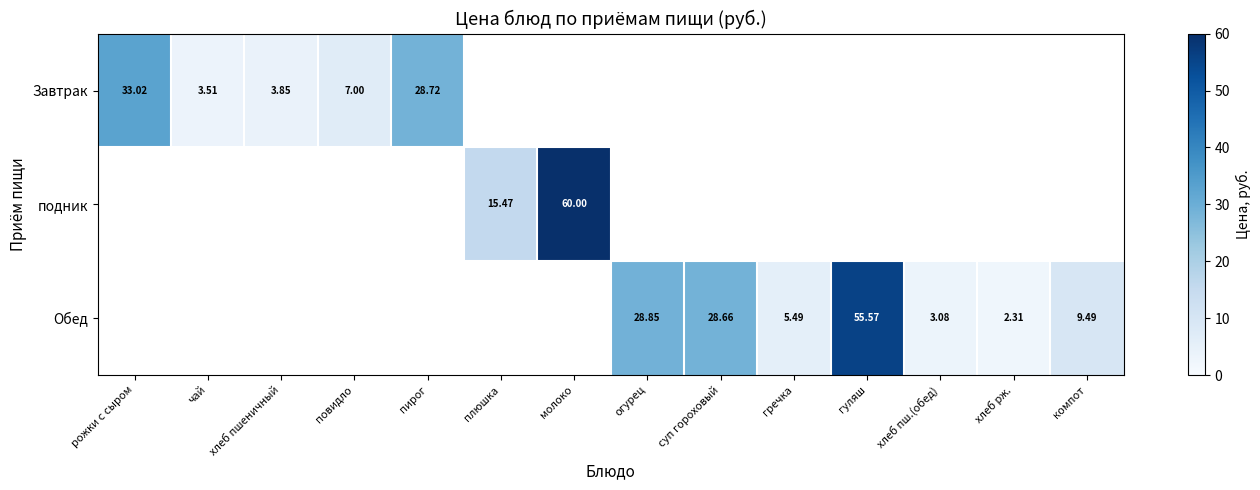

What is the spread (max minus min) of values at чай?

3.5